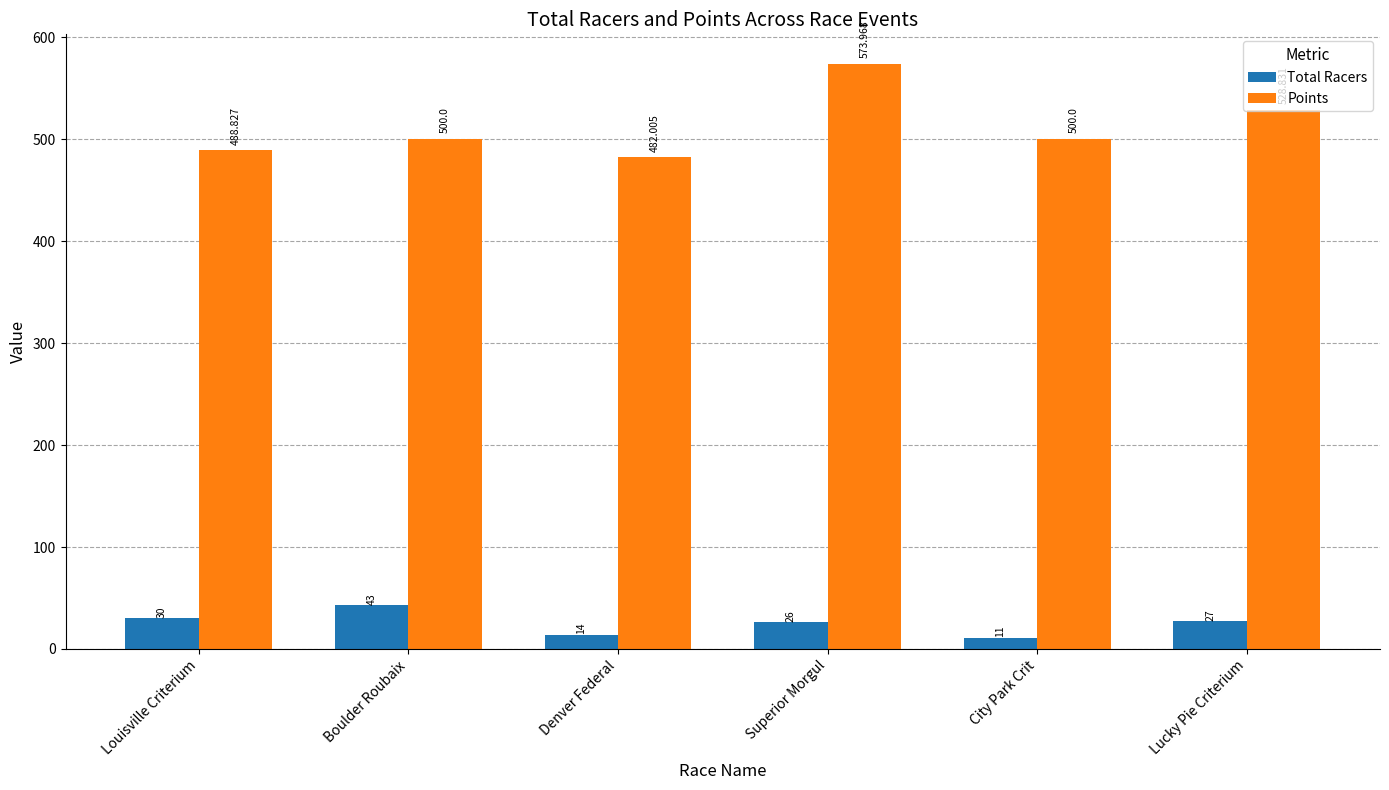

Which series has the widest spread of values?

Points